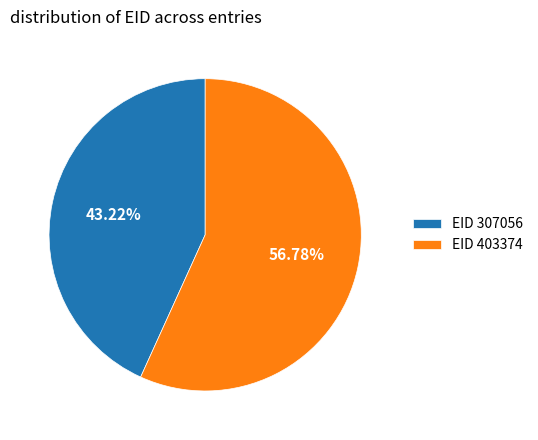

Is there a majority slice in this chart?

Yes